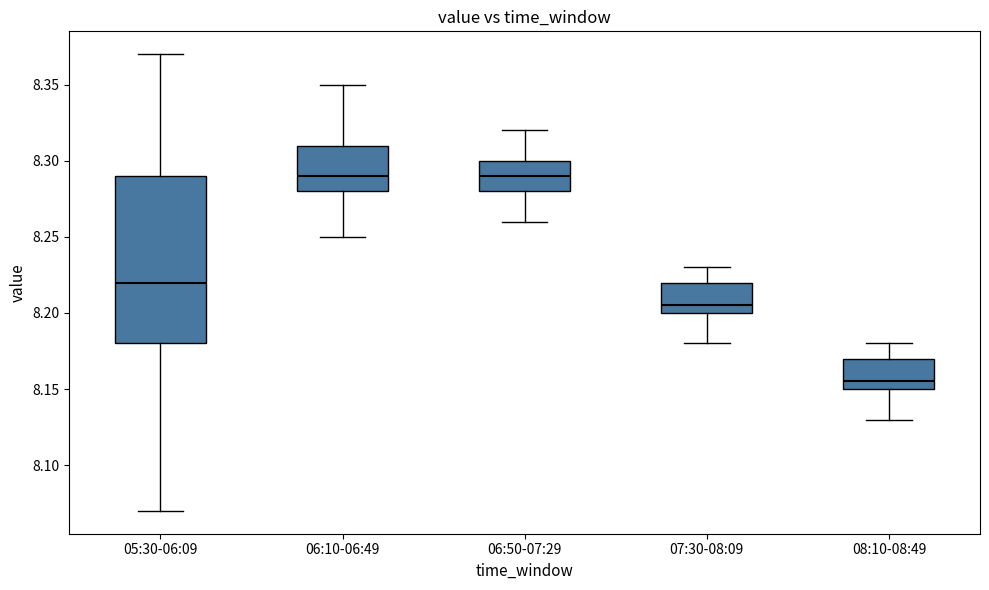

Reading left to right, transcribe this box plot: for each box, give where its median line is, the range the box spans, and where its two whiskers end, as read against the y-axis. The values are not printed on the chart, so give them approximately, as read against the axis.

05:30-06:09: median 8.220, box 8.180 to 8.290, whiskers 8.070 to 8.370
06:10-06:49: median 8.290, box 8.280 to 8.310, whiskers 8.250 to 8.350
06:50-07:29: median 8.290, box 8.280 to 8.300, whiskers 8.260 to 8.320
07:30-08:09: median 8.205, box 8.200 to 8.220, whiskers 8.180 to 8.230
08:10-08:49: median 8.155, box 8.150 to 8.170, whiskers 8.130 to 8.180